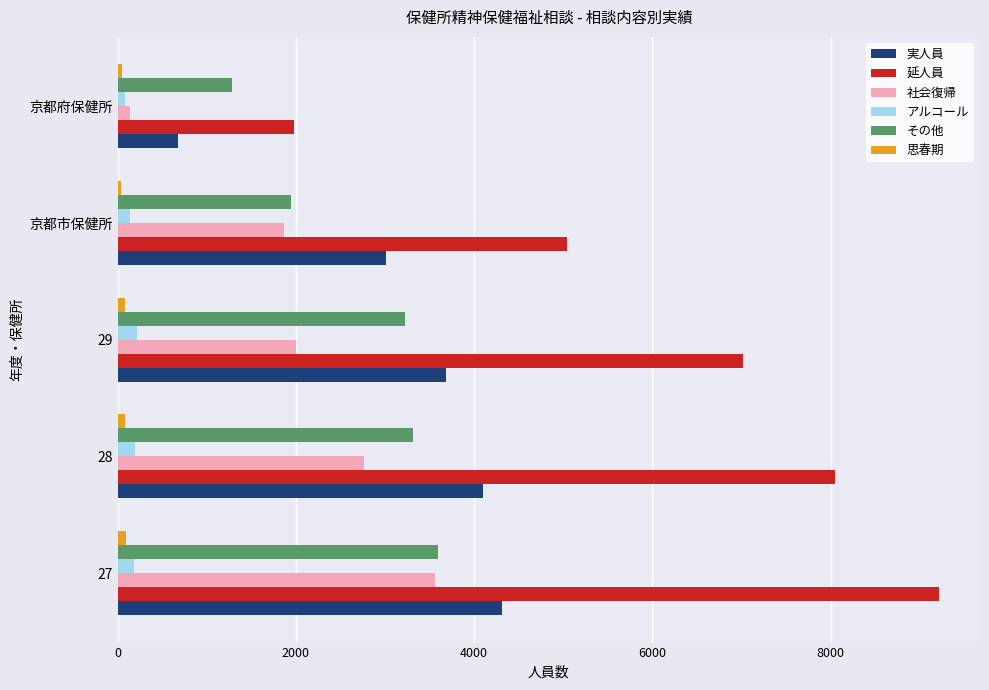

The value of 社会復帰 at 28 is 2759. True or false?

True